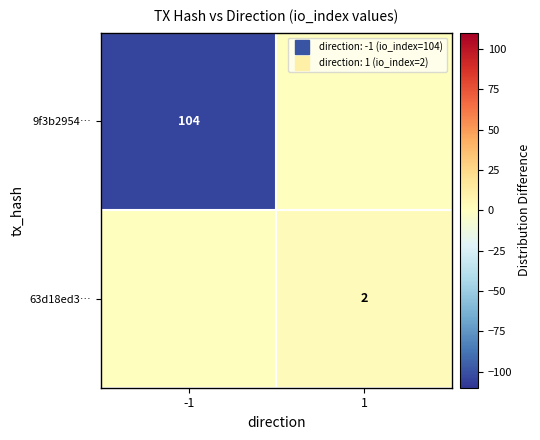

True or false: 9f3b2954… has a value of 0 at 1.

True